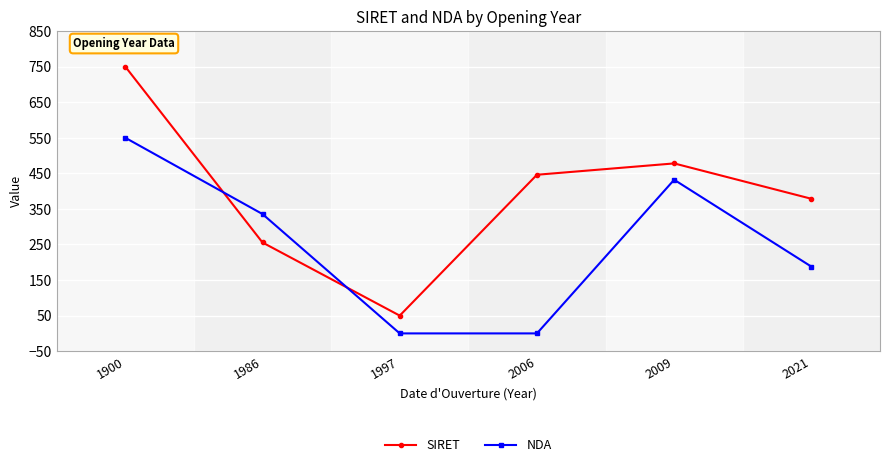

True or false: SIRET has a value of 477.9 at 2009.

True